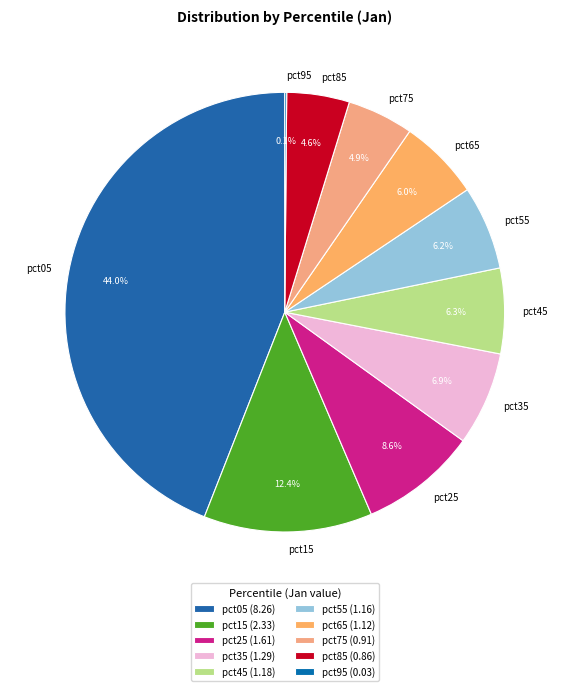

To the nearest percent, what portion does pct55 represent?

6%